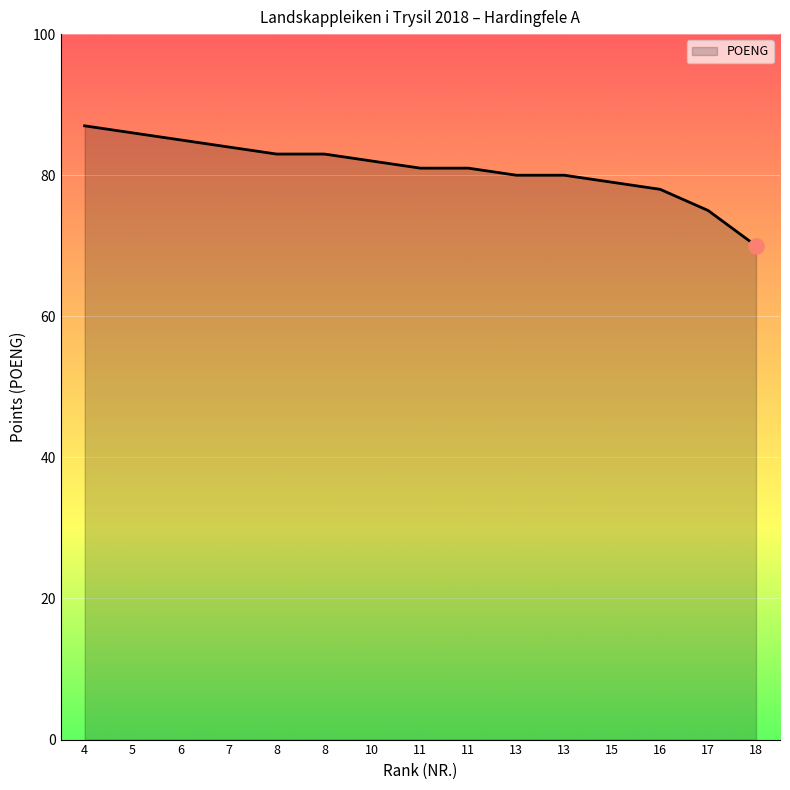

Which has a higher value, 8 or 10?

8